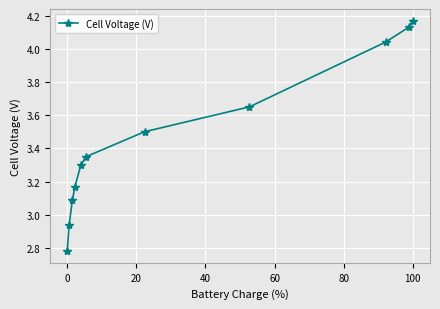

Count the number of values greater than 3.

9